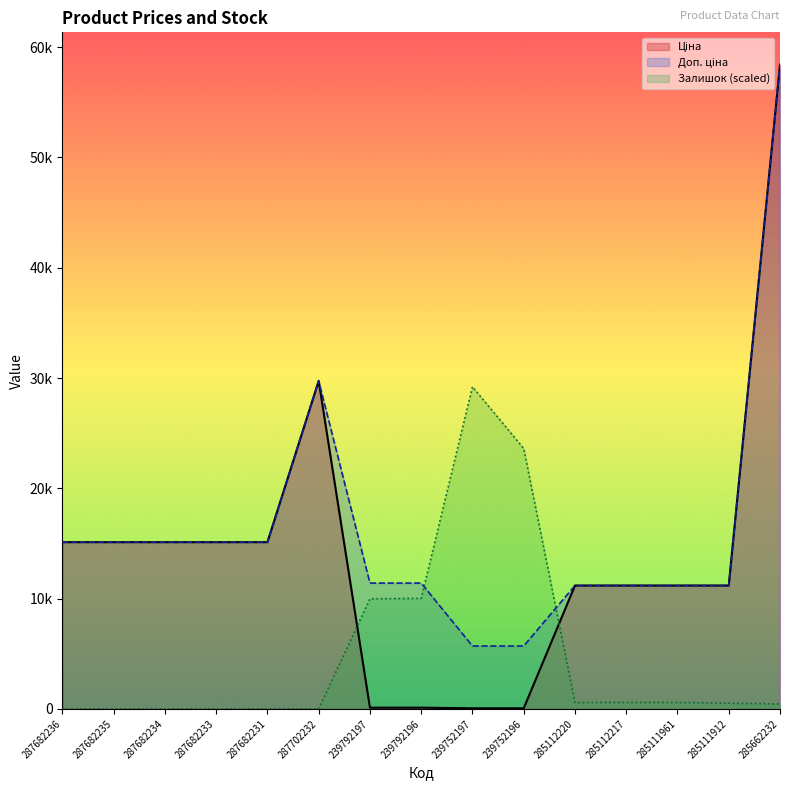

What is the difference between the maximum and minimum values in the Залишок series?

29213.3